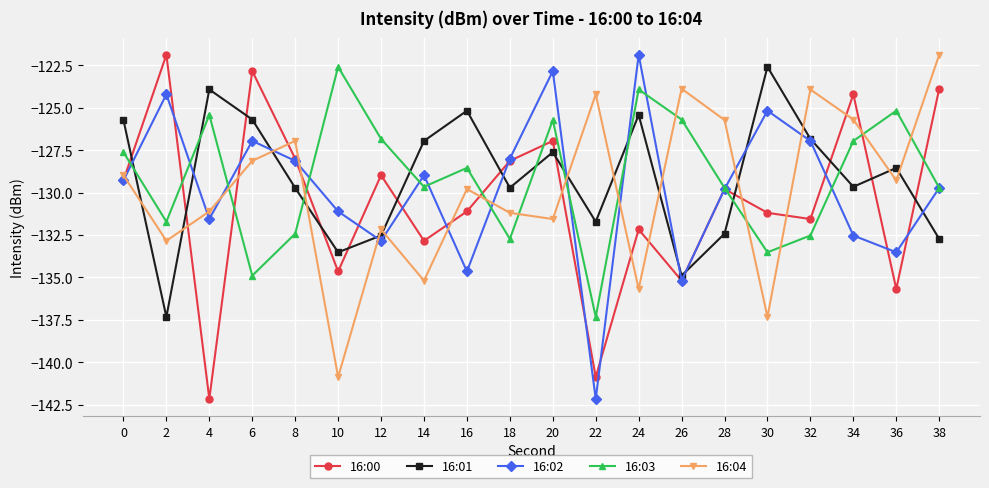

The 16:00 series shows -142.2 at 4. True or false?

True